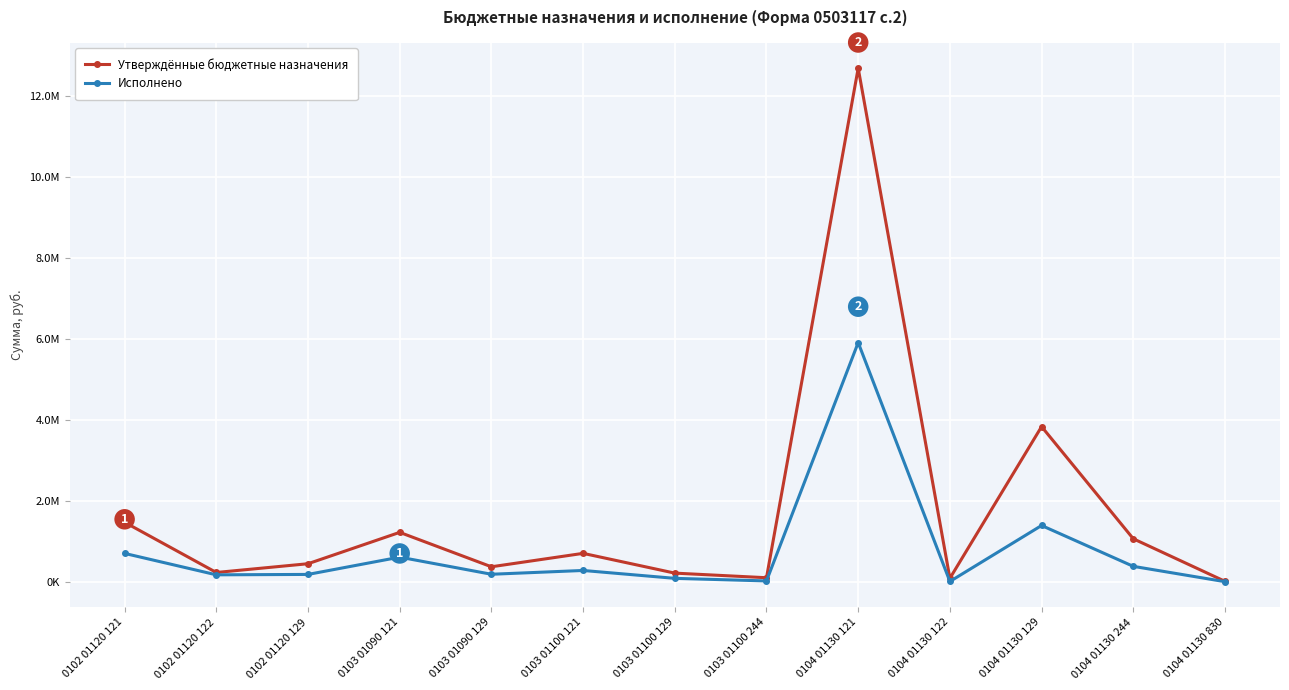

True or false: Утверждённые бюджетные назначения and Исполнено cross at least once.

False